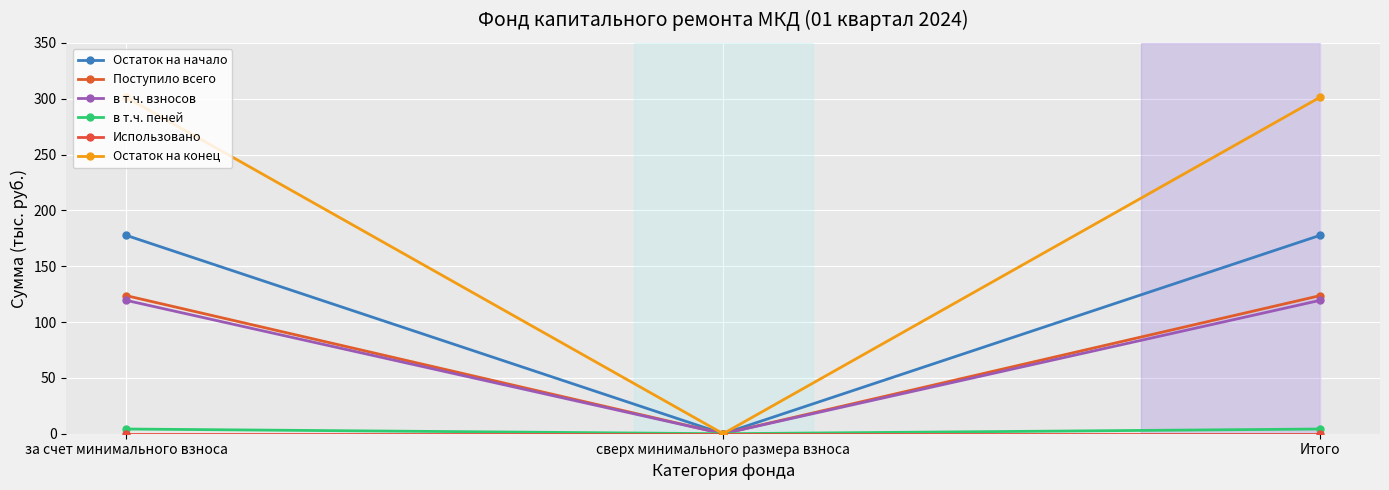

What is the label of the 3rd point from the left?

Итого